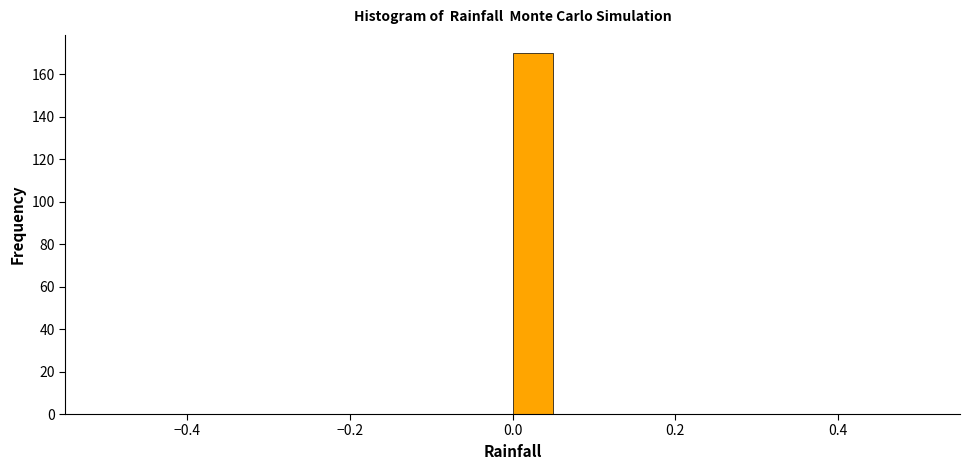

Read against the x-axis, roughly where is the centre of the tallest bar?

0.02